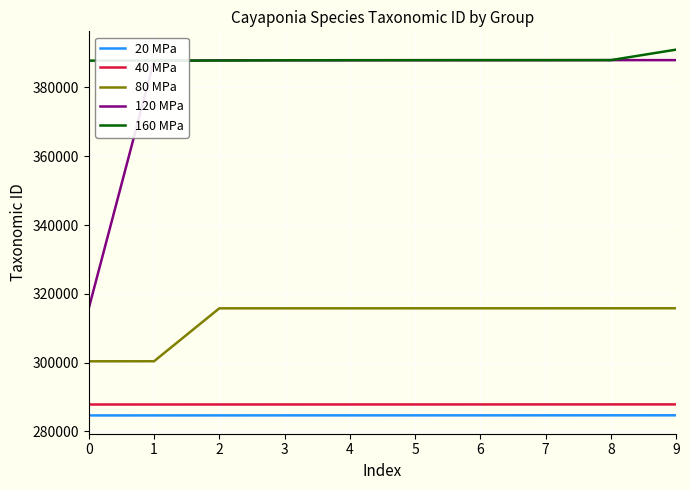

Which series has the largest total across all categories?

160 MPa